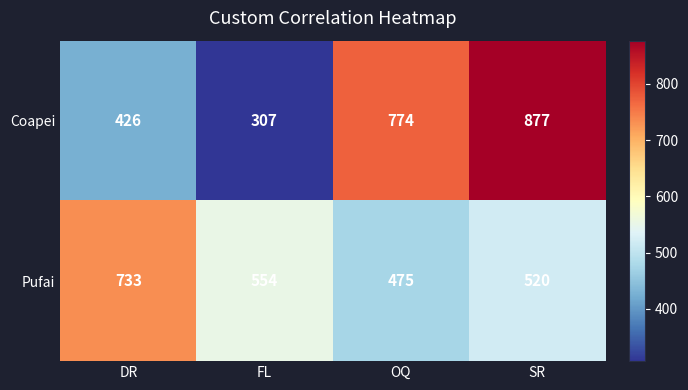

List the series in order of their peak value, highest first.

Coapei, Pufai